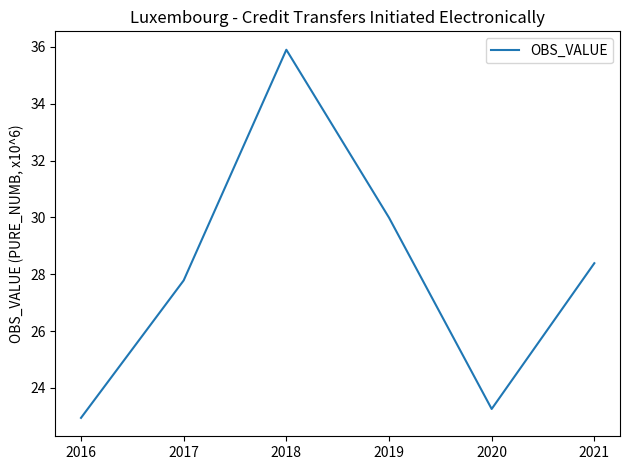

True or false: there are more than 2 points higher than both neighbors.

False